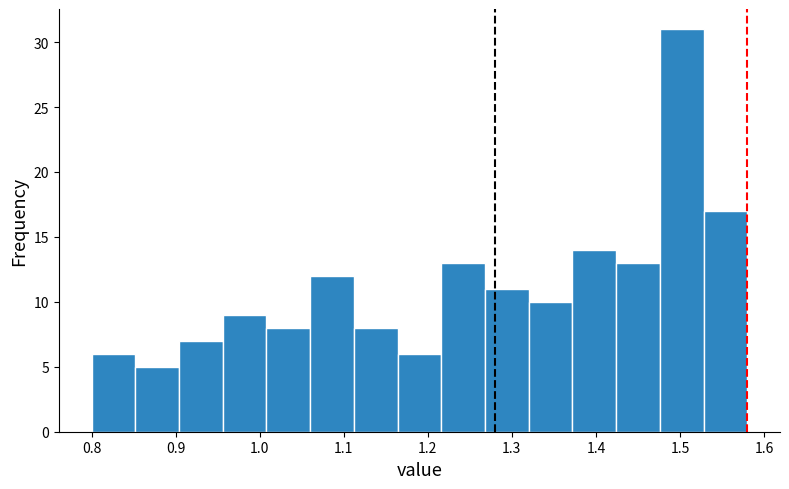

What is the height of the bar covering 0.852 to 0.904 on the x-axis? Neither the bar edges nor the heights are printed on the chart, so give them approximately, as read against the axes.

5